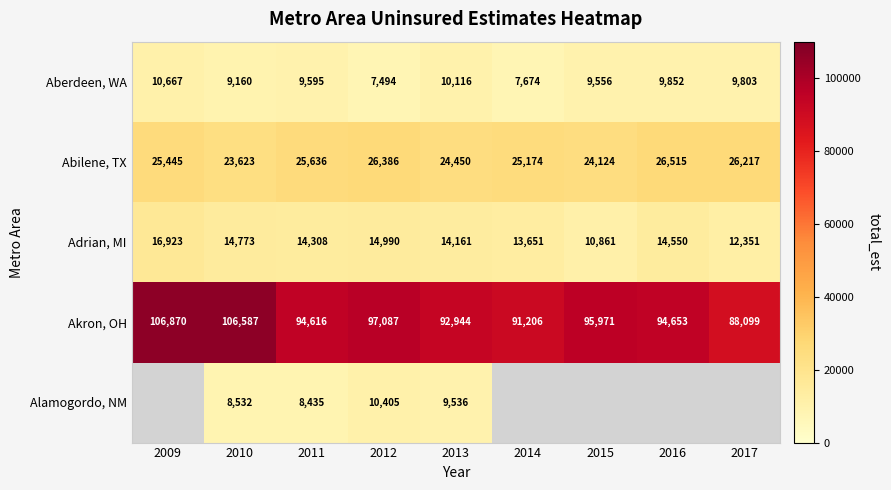

Count the number of data series in this chart.

5